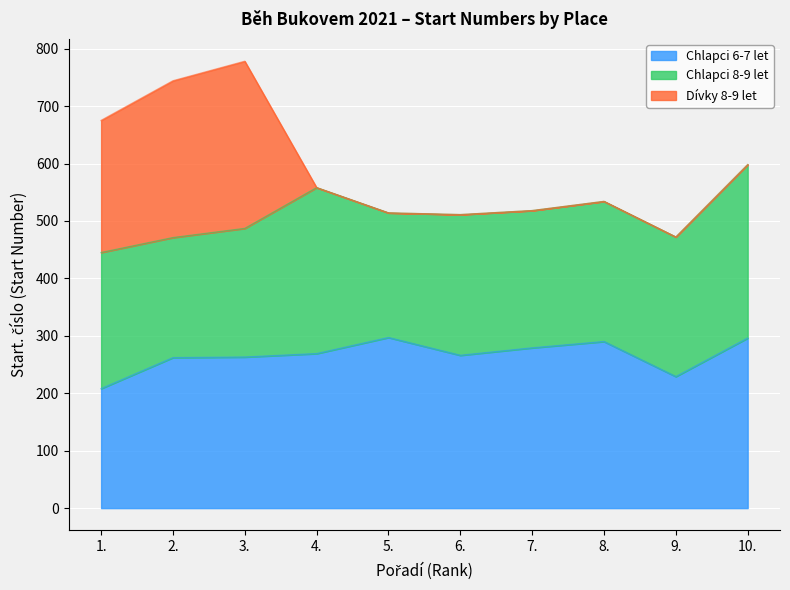

How many times do Dívky 8-9 let and Chlapci 6-7 let cross each other?

1